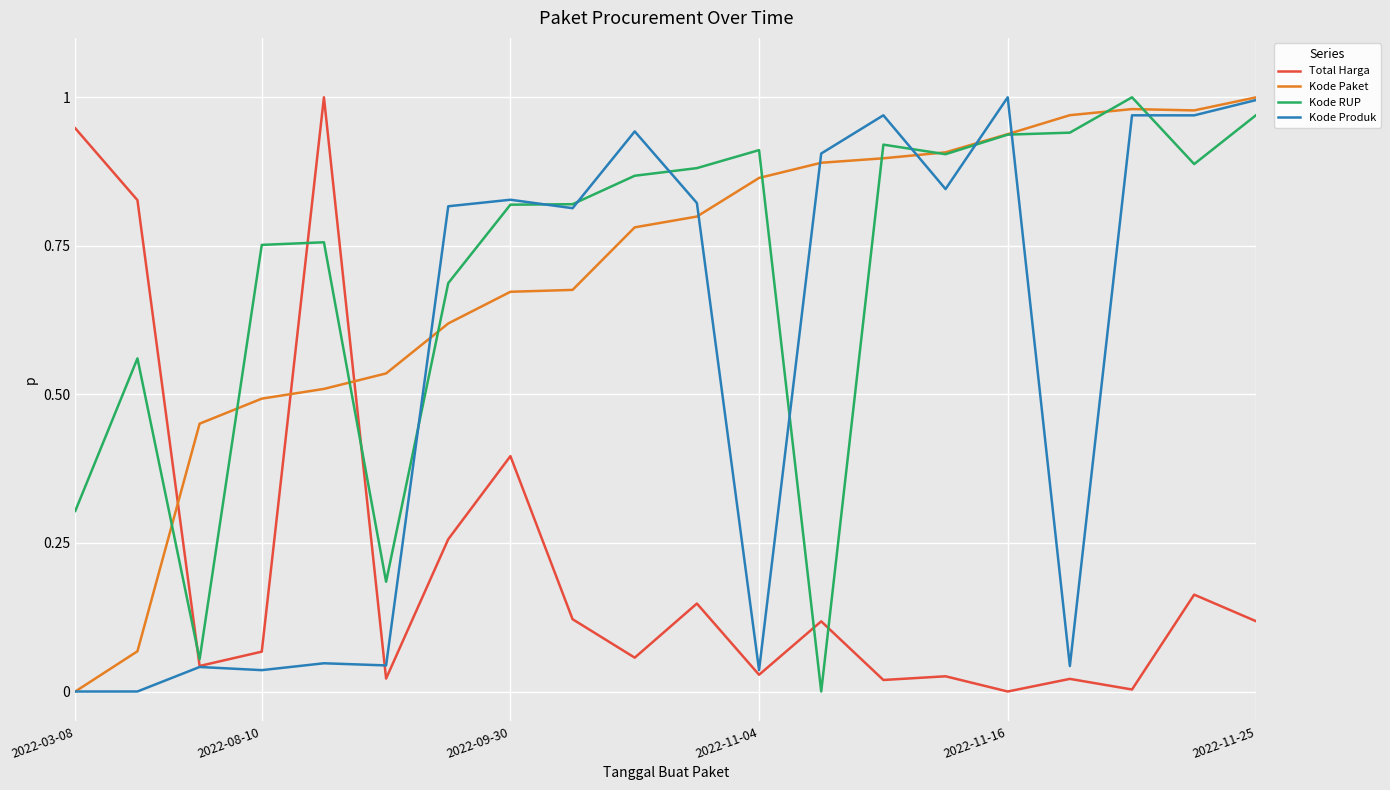

After their last crossing, which series has the higher values: Total Harga or Kode Paket?

Kode Paket